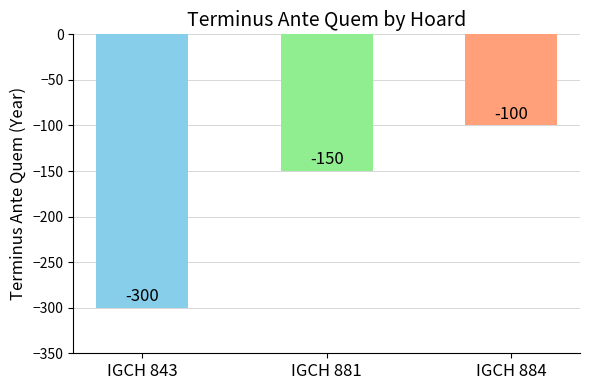

Which category has the lowest value across all series?

IGCH 843